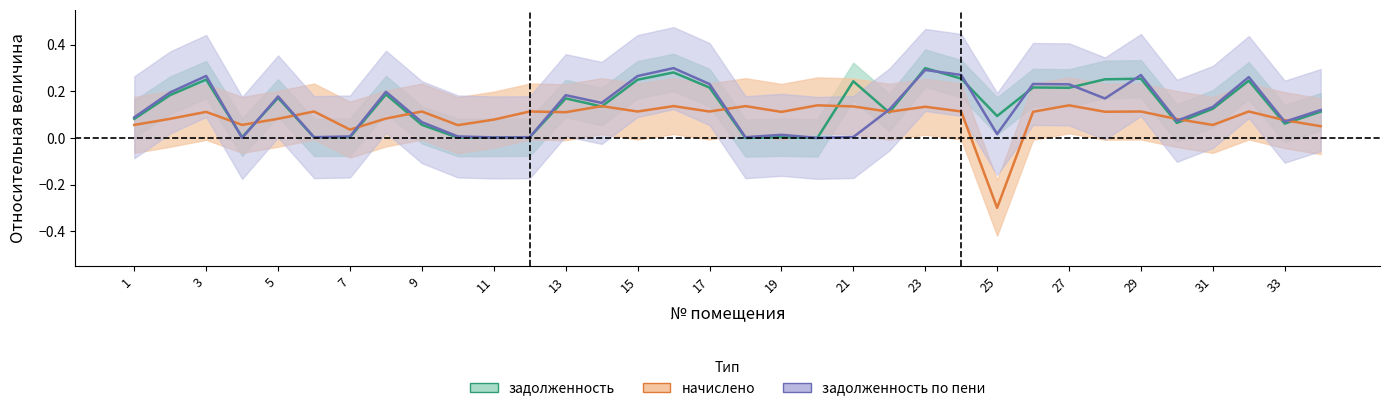

Where is задолженность nearest to the value 0?

18